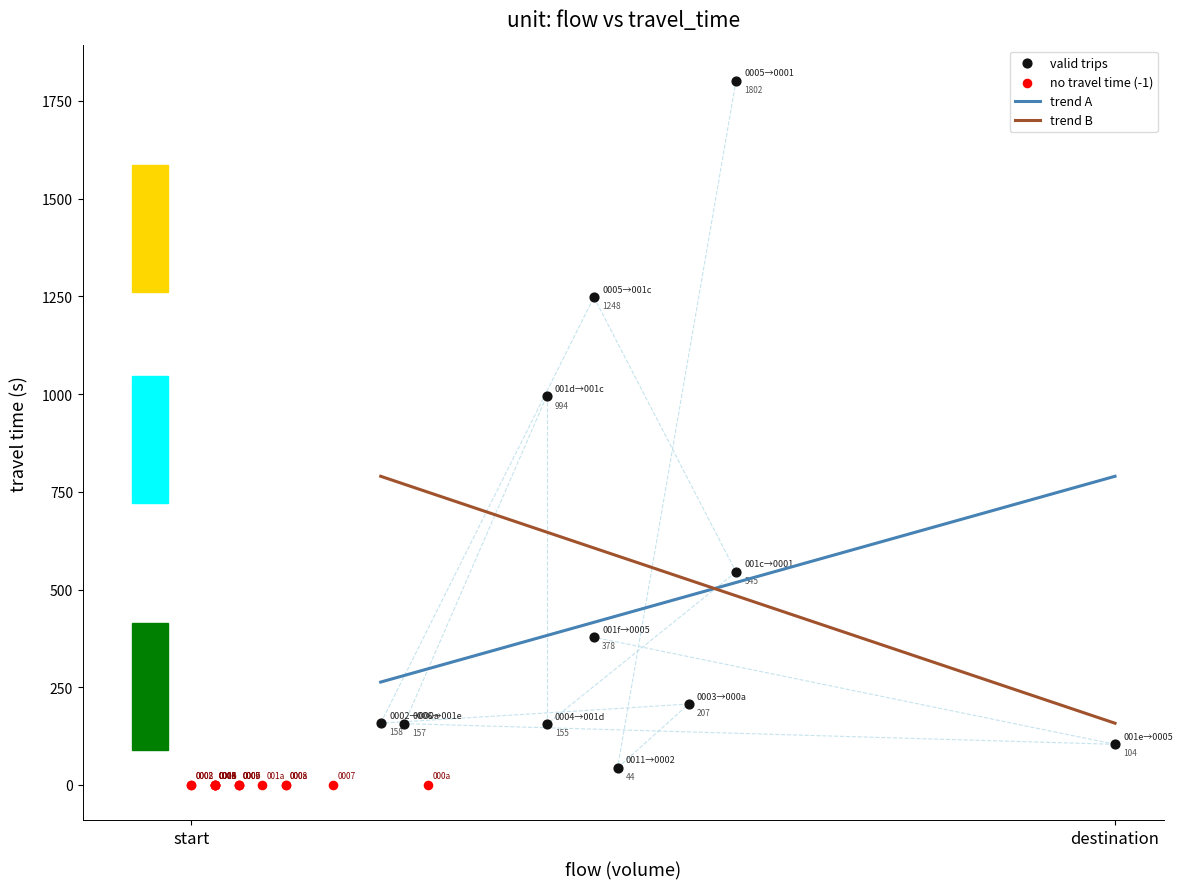

Which series contains the lowest Y value?

no travel time (-1)